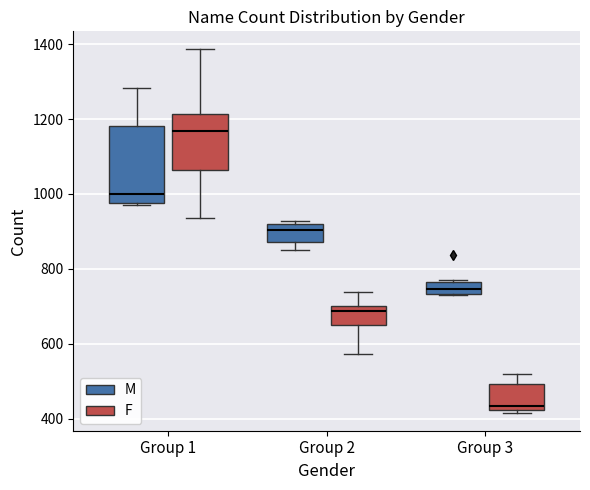

Reading left to right, read every box against the y-axis: the position of its median line, the range the box covers, and the ends of its whiskers. The values are not printed on the chart, so give them approximately, as read against the axis.

Group 1 (M): median 1000, box 980 to 1180, whiskers 980 to 1280
Group 1 (F): median 1160, box 1060 to 1220, whiskers 940 to 1380
Group 2 (M): median 900, box 880 to 920, whiskers 860 to 920 (just above the box's upper edge)
Group 2 (F): median 680, box 640 to 700, whiskers 580 to 740
Group 3 (M): median 740 (inside the box), box 740 to 760, whiskers 740 to 760
Group 3 (F): median 440, box 420 to 500, whiskers 420 (just below the box's lower edge) to 520